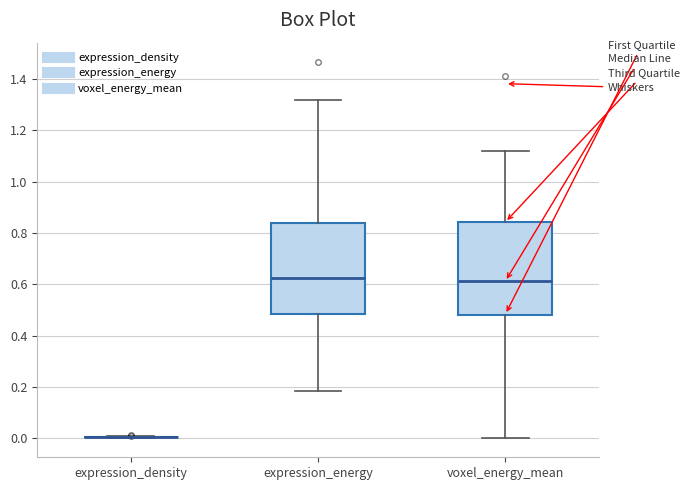

Reading left to right, read every box against the y-axis: the position of its median line, the range the box covers, and the ends of its whiskers. The values are not printed on the chart, so give them approximately, as read against the axis.

expression_density: box collapsed to a line at 0.00, whiskers 0.00 to 0.00
expression_energy: median 0.62, box 0.48 to 0.84, whiskers 0.18 to 1.32
voxel_energy_mean: median 0.62, box 0.48 to 0.84, whiskers 0.00 to 1.12